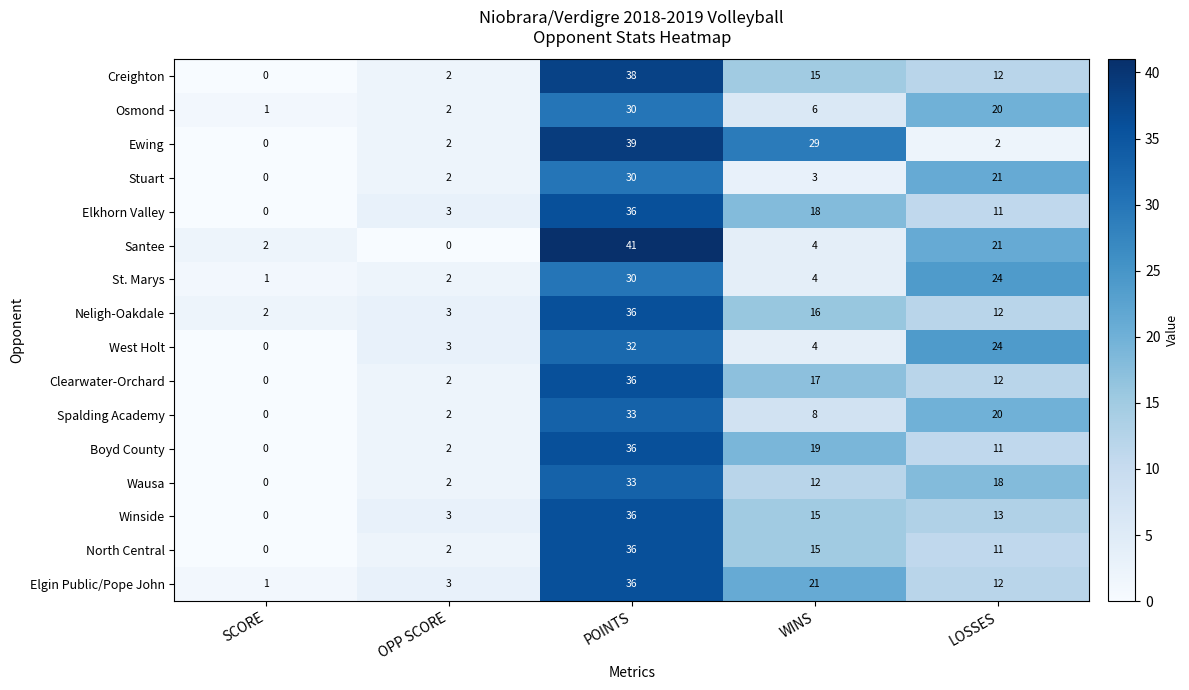

Where is Wausa nearest to the value 16?

LOSSES